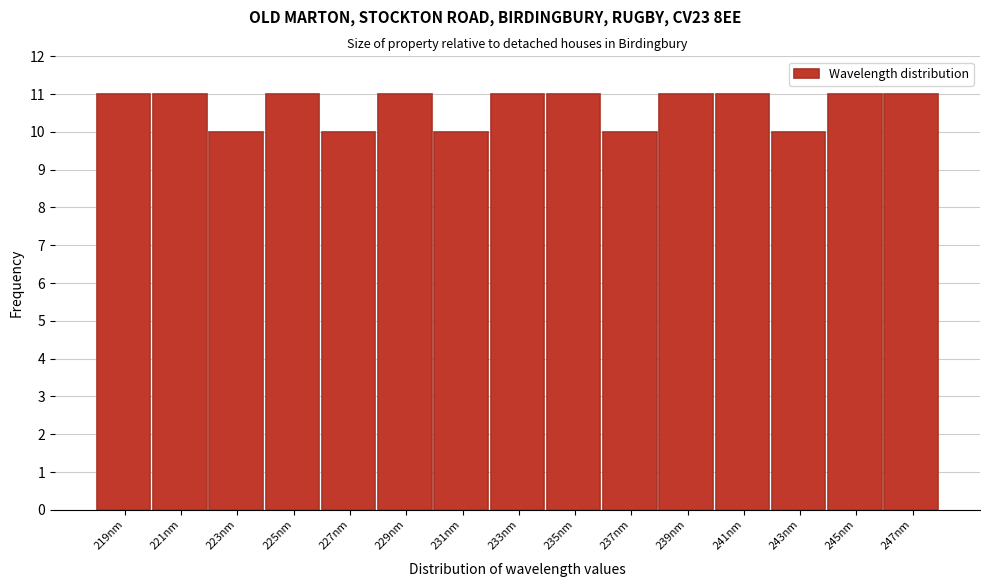

Reading left to right, transcribe this chart: for each bar, give the range it covers on the x-axis and its height. Neither the bar edges nor the heights are printed on the chart, so give them approximately, as read against the axes.

218 to 220: 11
220 to 222: 11
222 to 224: 10
224 to 226: 11
226 to 228: 10
228 to 230: 11
230 to 232: 10
232 to 234: 11
234 to 236: 11
236 to 238: 10
238 to 240: 11
240 to 242: 11
242 to 244: 10
244 to 246: 11
246 to 248: 11